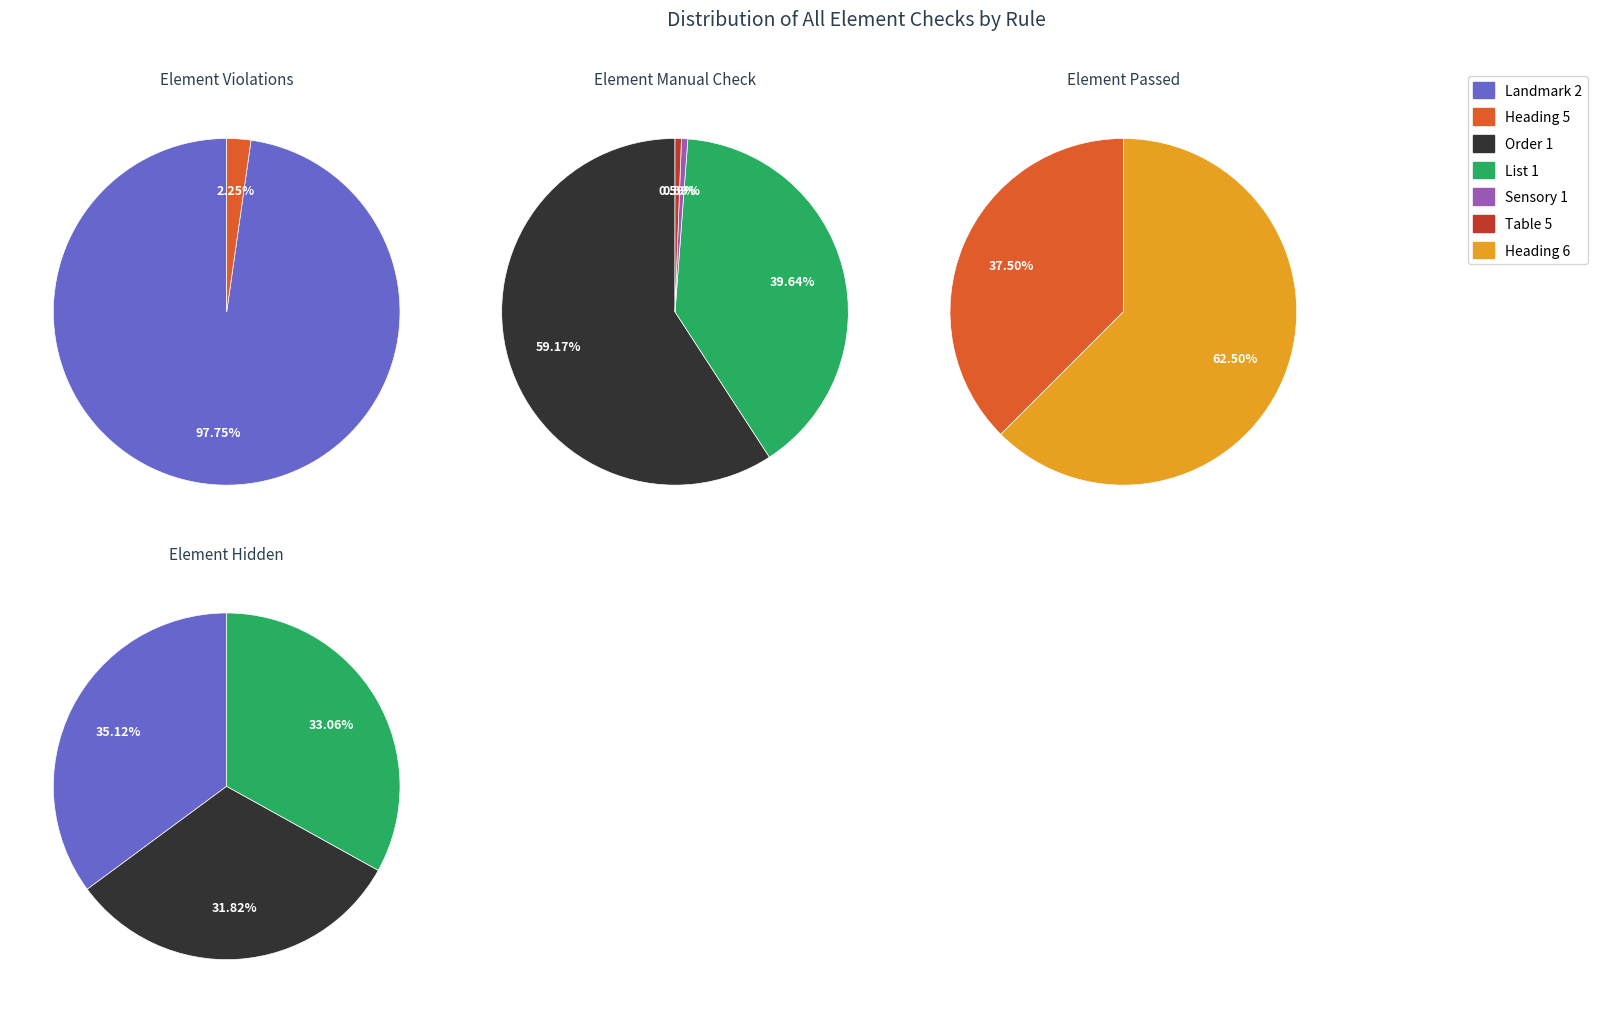

Between Order 1 and Sensory 1, which series saw the biggest shift?

Element Manual Check